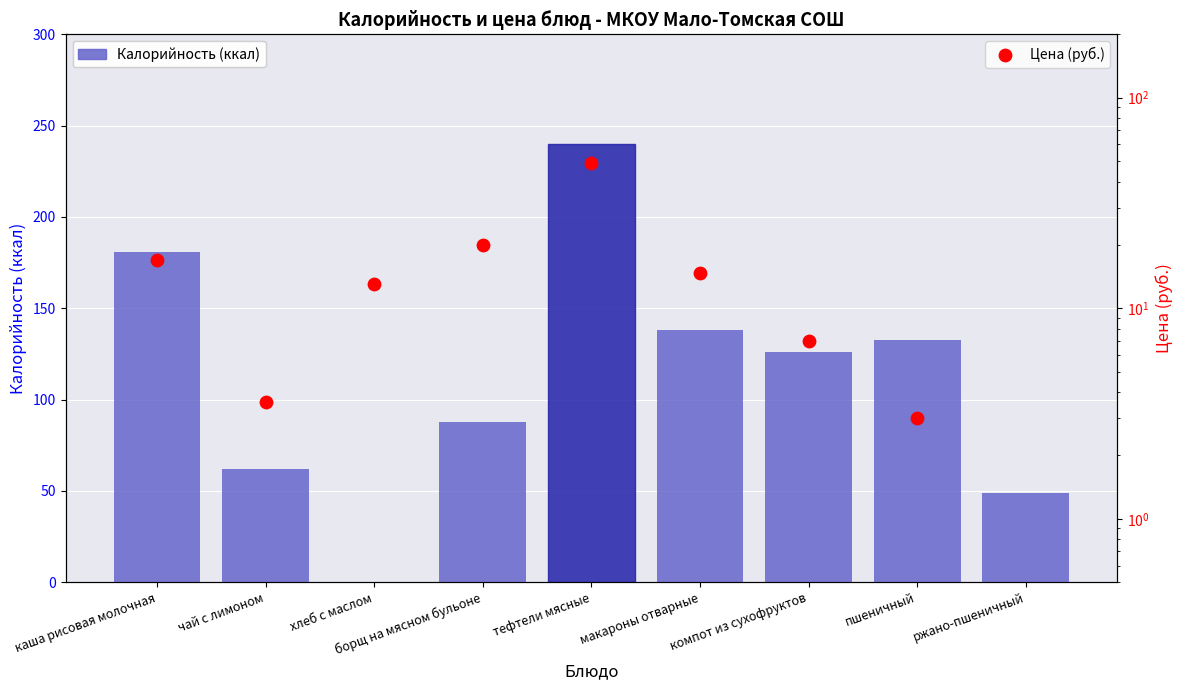

Is the value of Цена (руб.) at борщ на мясном бульоне greater than the value of Калорийность (ккал) at ржано-пшеничный?

No